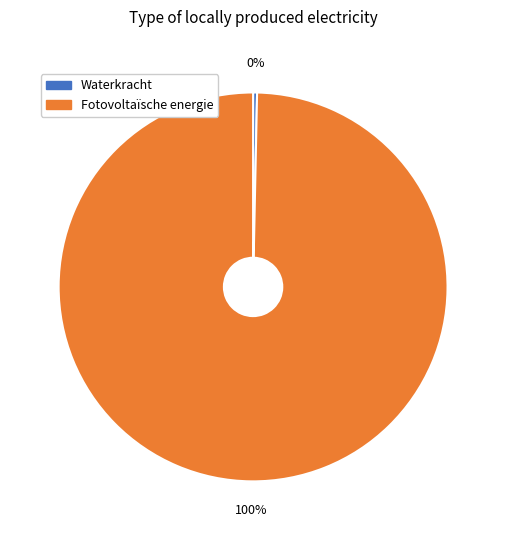

Which slice is the largest?

Fotovoltaïsche energie